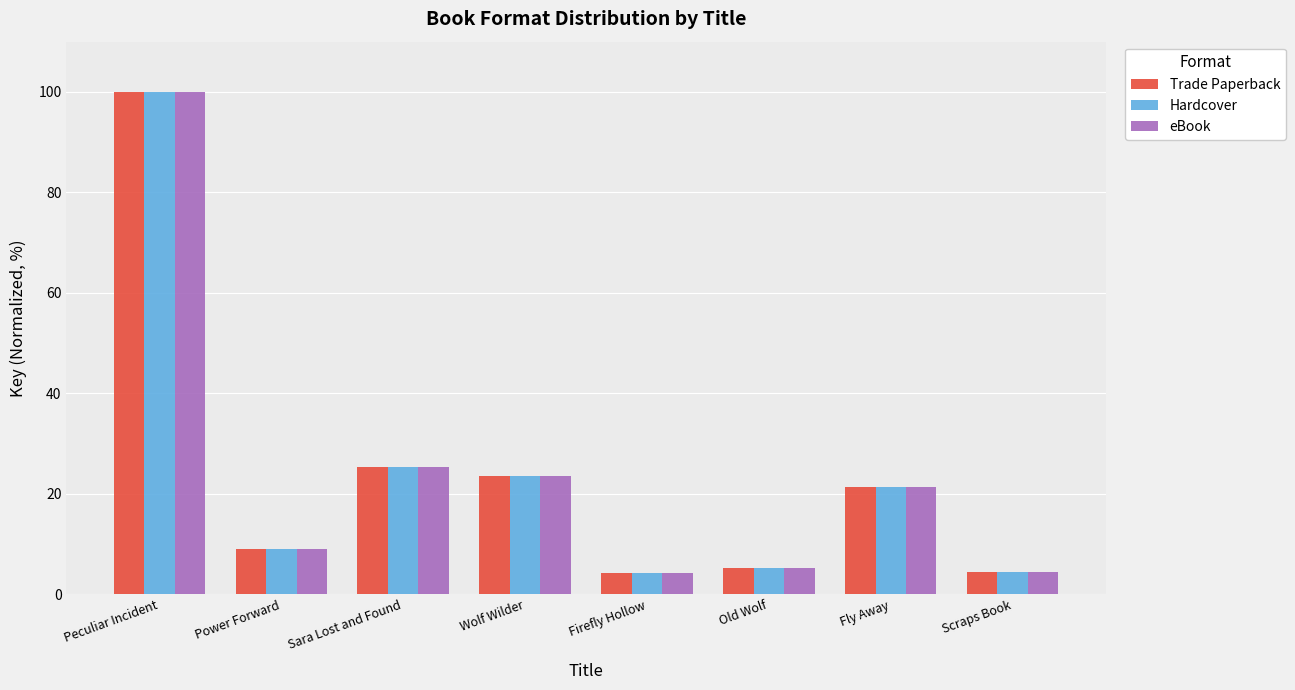

At which category is the sum across all series the highest?

Peculiar Incident